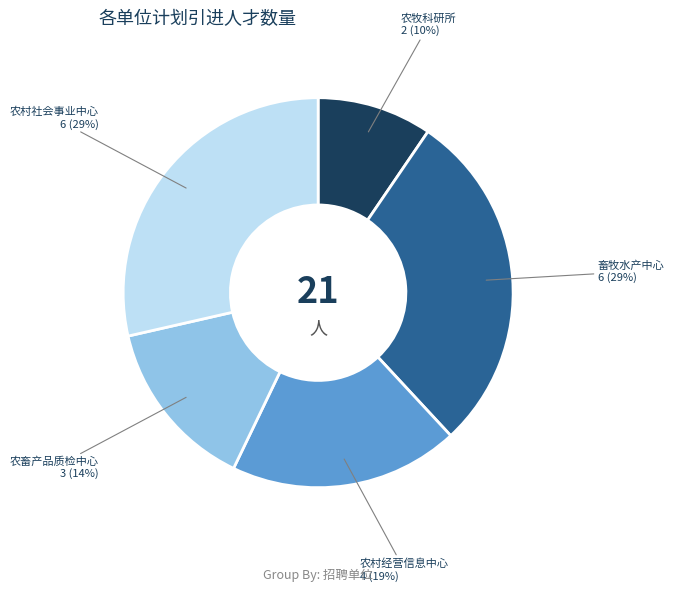

To the nearest percent, what is the average slice percentage?

20%